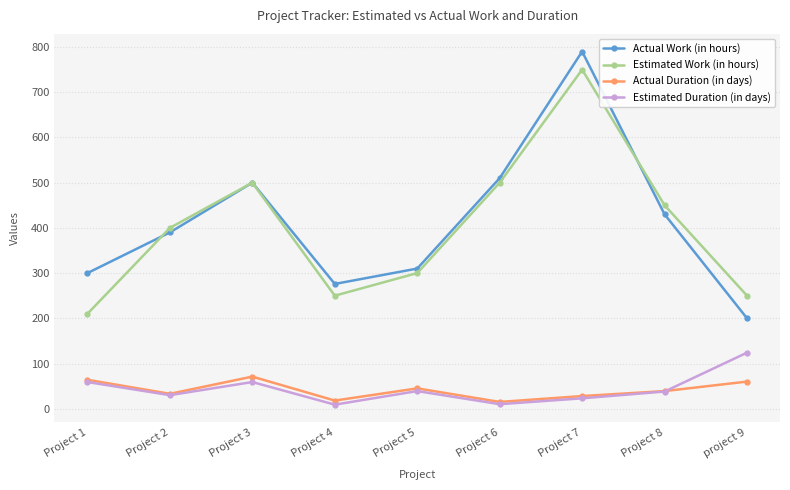

What is the difference between the second highest and minimum values in the Actual Work (in hours) series?

310